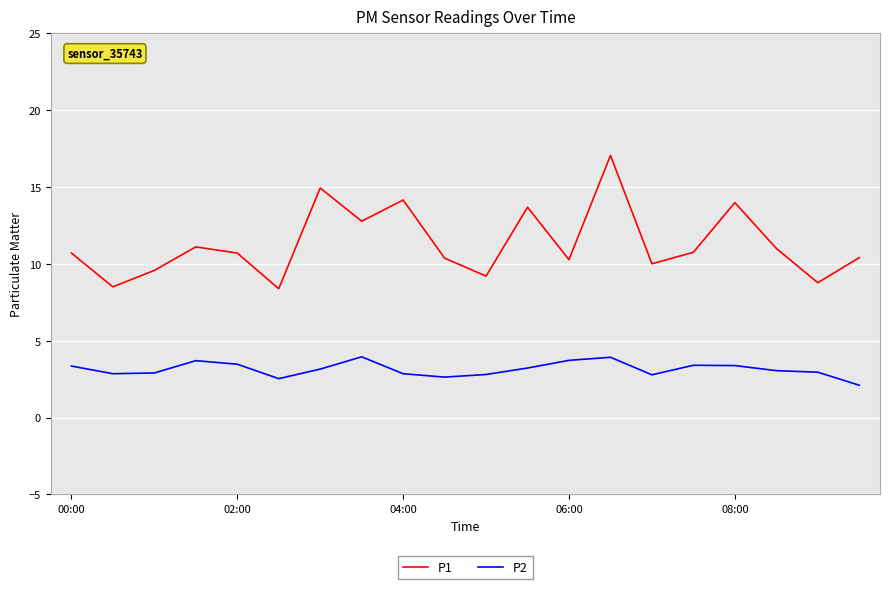

Which series has the largest range (max minus min)?

P1